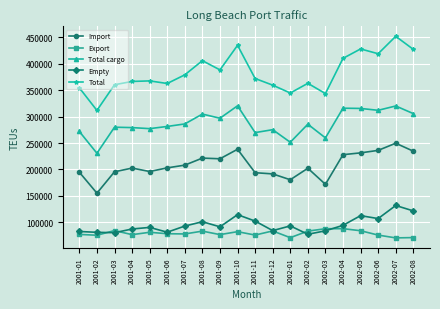

Where does the Total series first go above 372085?

2001-07